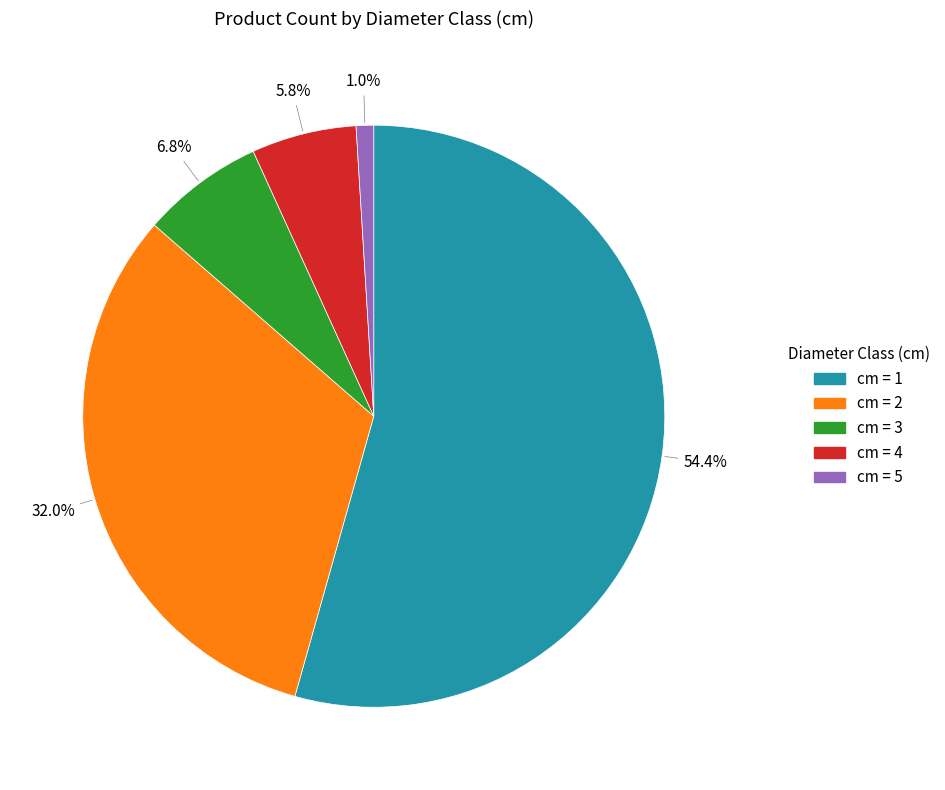

Does any single category account for the majority?

Yes